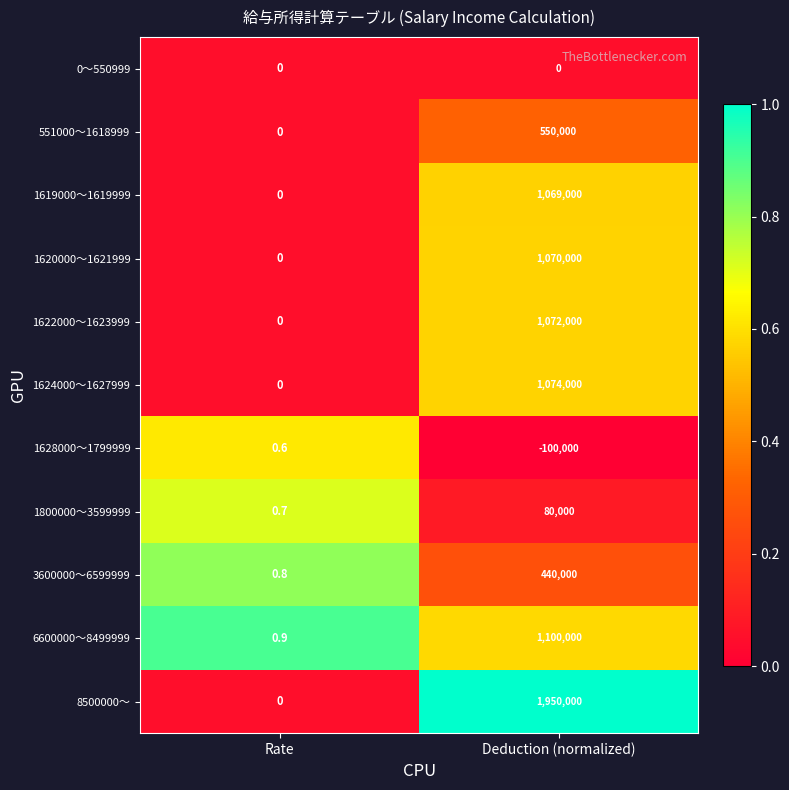

The value of 1619000～1619999 at Deduction (normalized) is 1535820.9. True or false?

False